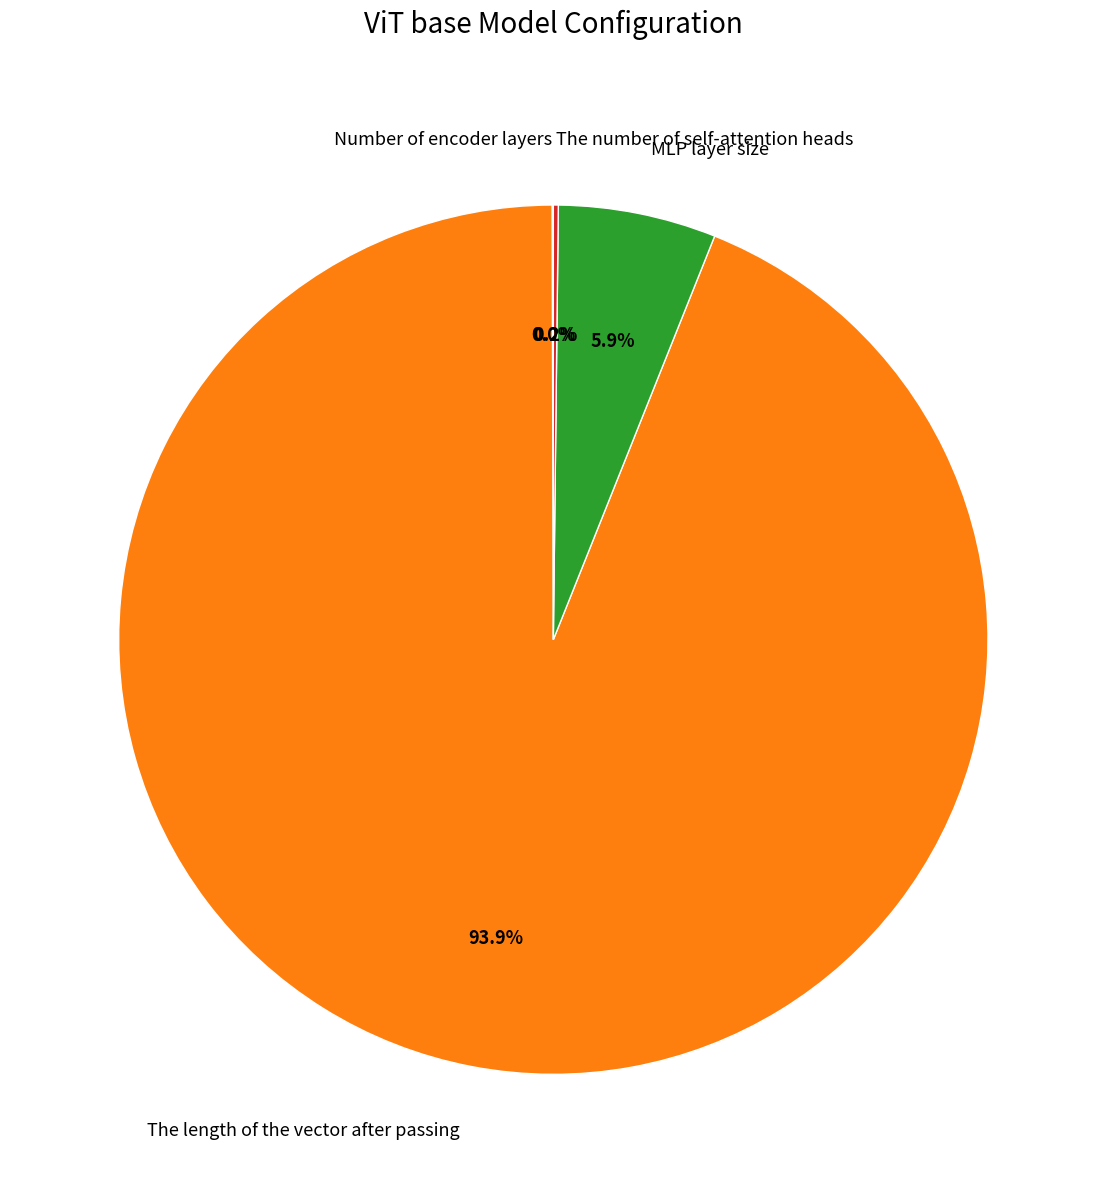

Between The length of the vector after passing and MLP layer size, which is larger?

The length of the vector after passing